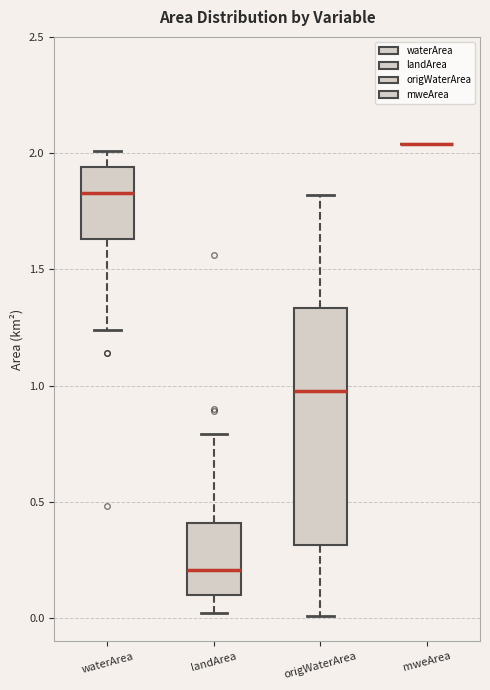

Reading left to right, read every box against the y-axis: the position of its median line, the range the box covers, and the ends of its whiskers. The values are not printed on the chart, so give them approximately, as read against the axis.

waterArea: median 1.85, box 1.65 to 1.95, whiskers 1.25 to 2.00
landArea: median 0.20, box 0.10 to 0.40, whiskers 0.00 to 0.80
origWaterArea: median 1.00, box 0.30 to 1.35, whiskers 0.00 to 1.80
mweArea: box collapsed to a line at 2.05, whiskers 2.05 to 2.05